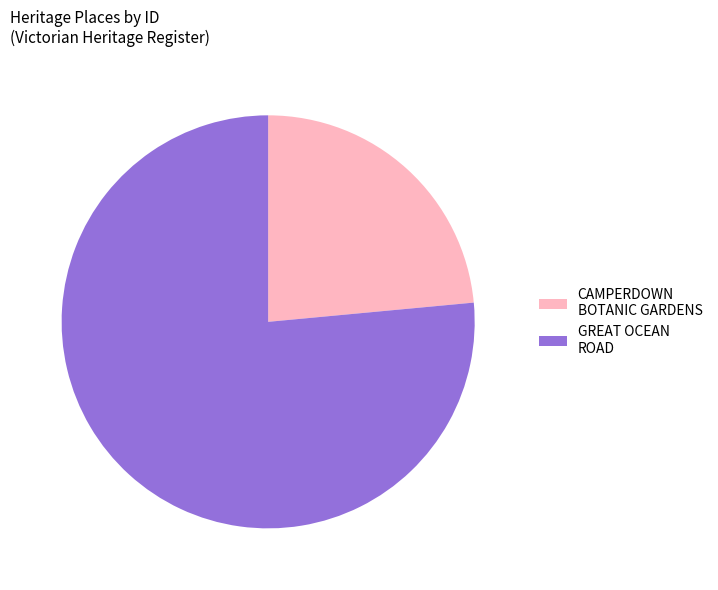

Does any single category account for the majority?

Yes